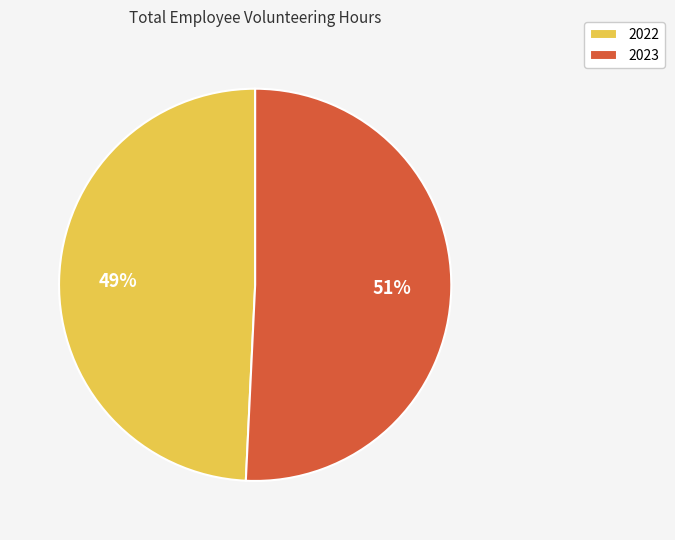

Does any single category account for the majority?

Yes